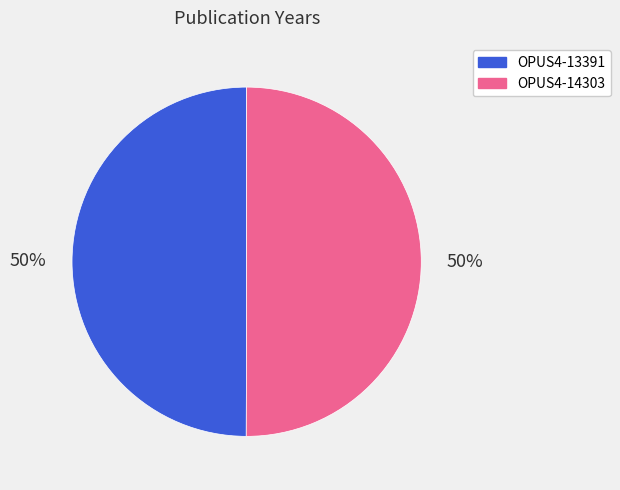

Count the number of slices in the pie.

2